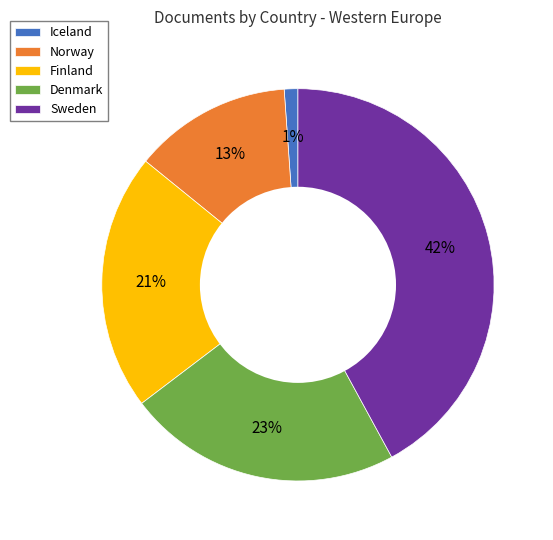

Is it true that Sweden is 42% of the pie?

True